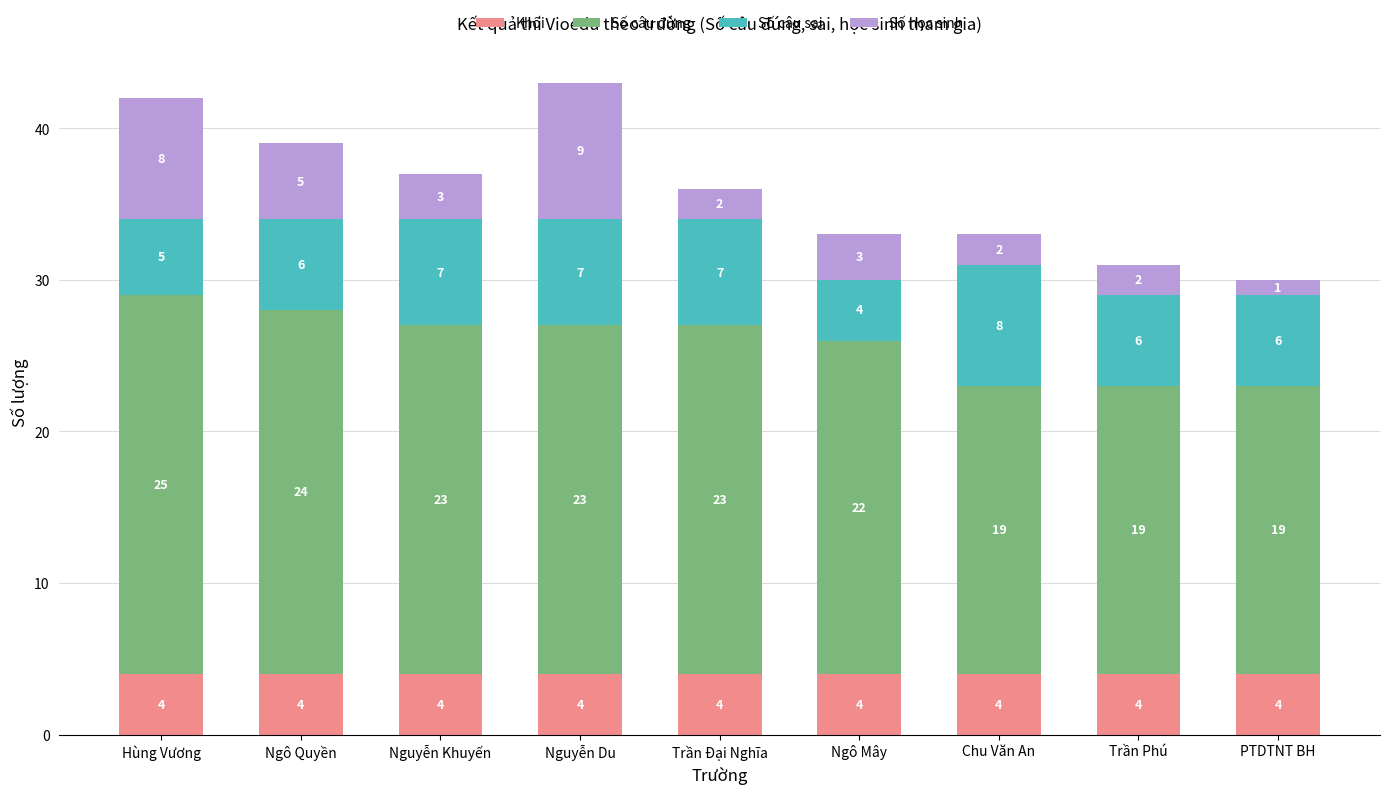

What are all the series names shown in the legend?

Khối, Số câu đúng, Số câu sai, Số học sinh